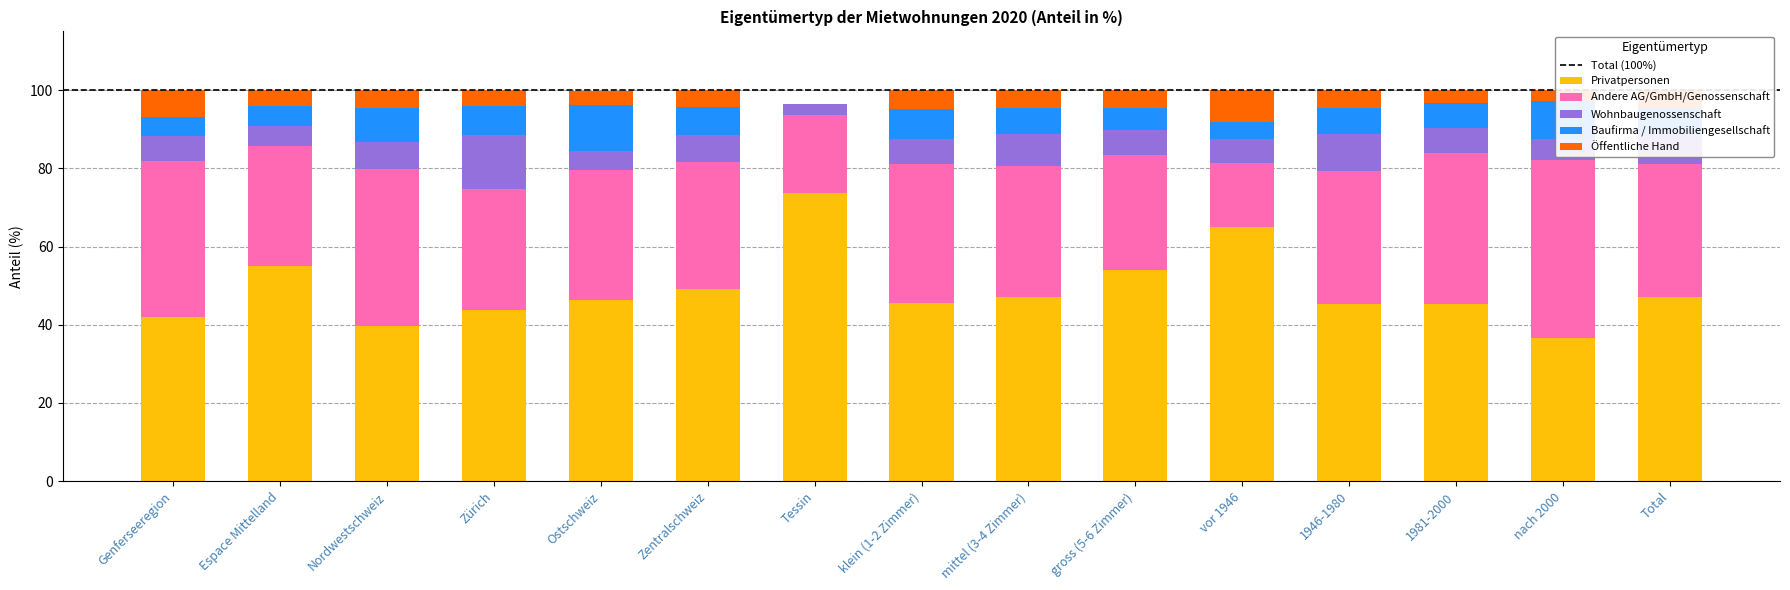

What is the maximum value for Privatpersonen?

73.6